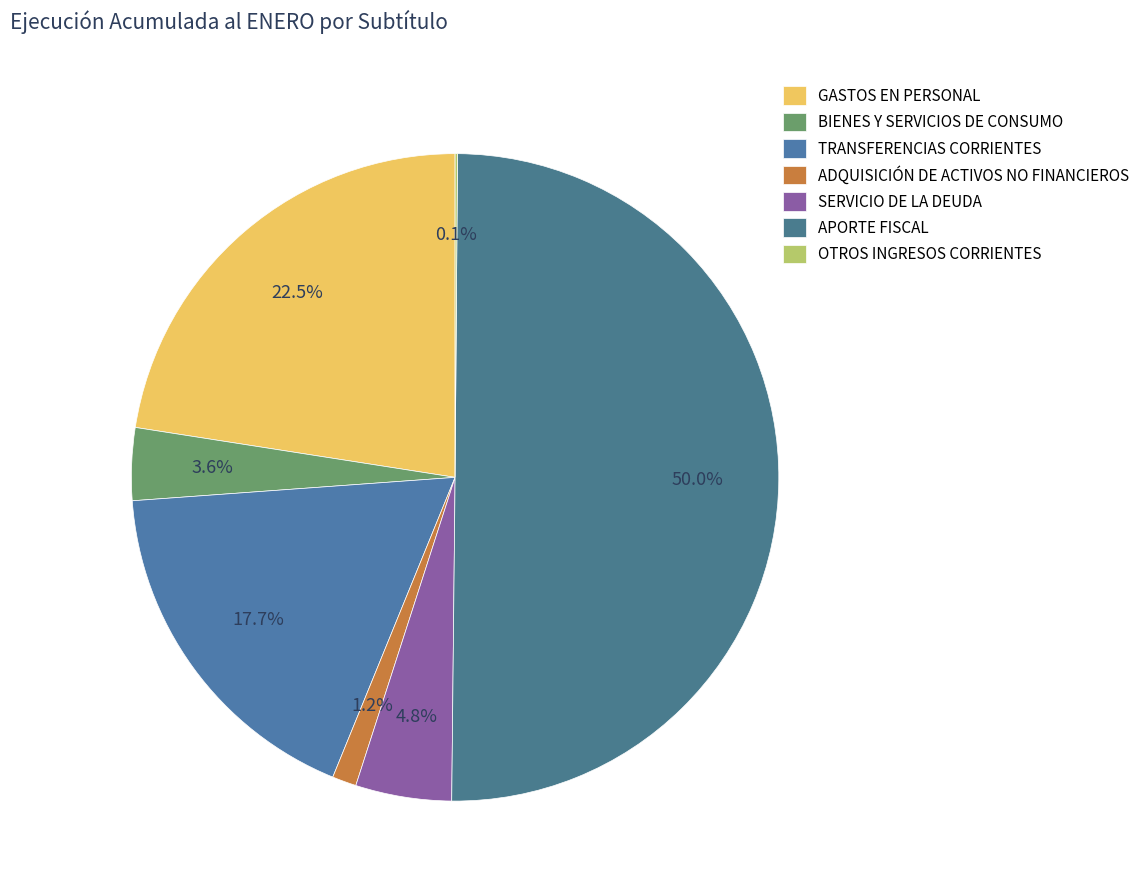

To the nearest percent, what is the combined percentage of OTROS INGRESOS CORRIENTES and BIENES Y SERVICIOS DE CONSUMO?

4%